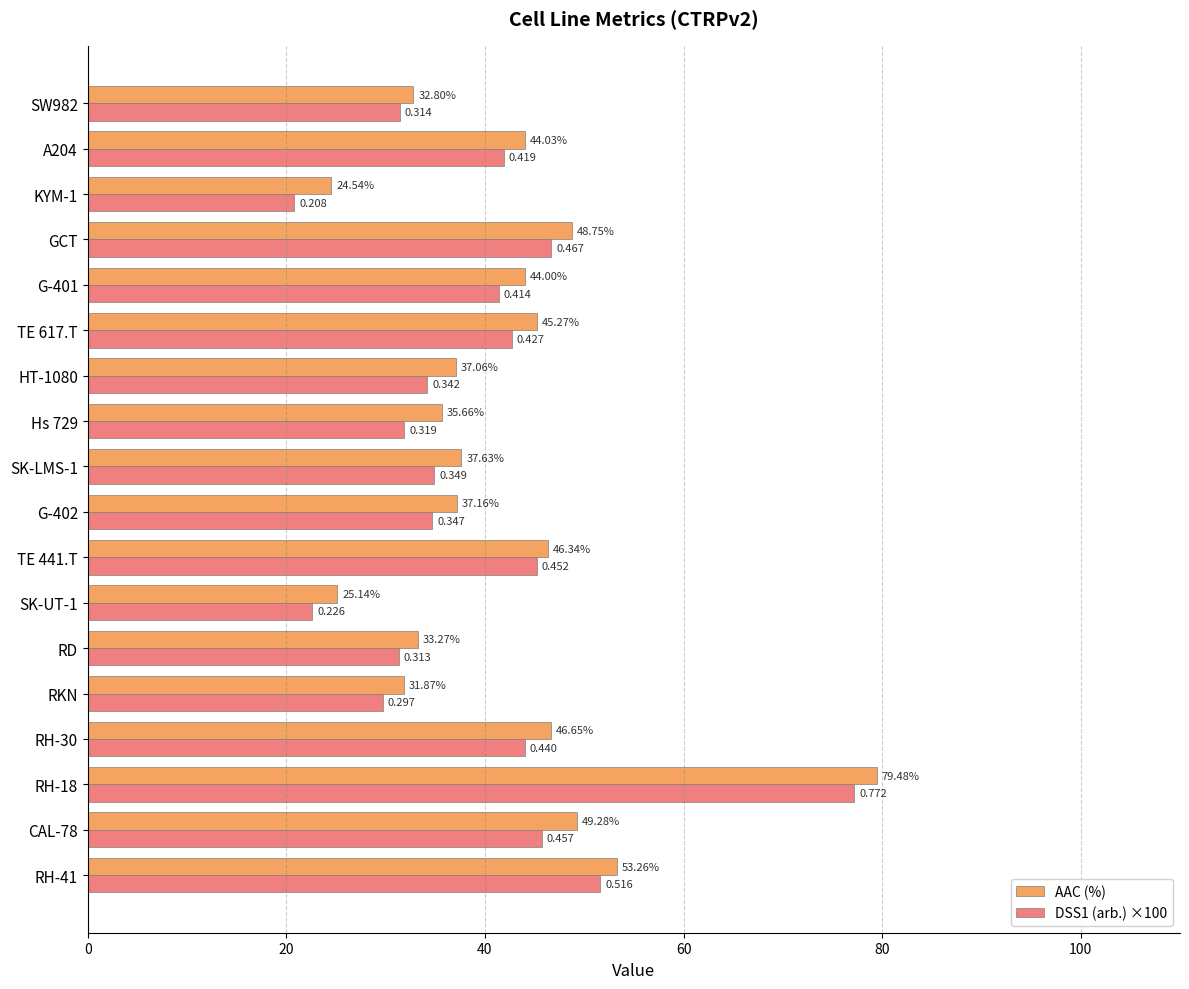

Where is DSS1 (arb.) ×100 nearest to the value 49?

GCT